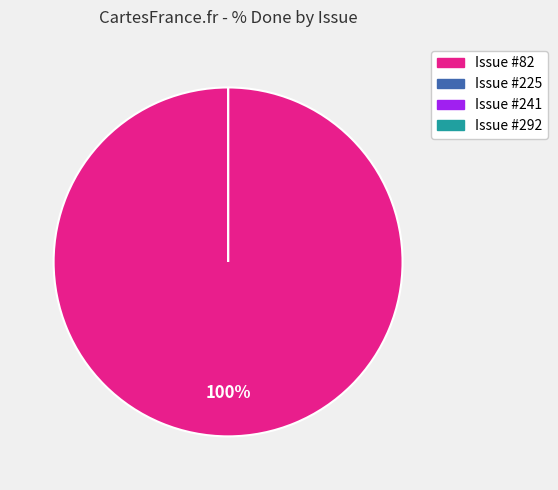

Combined, do 292 and 225 account for over 50%?

No